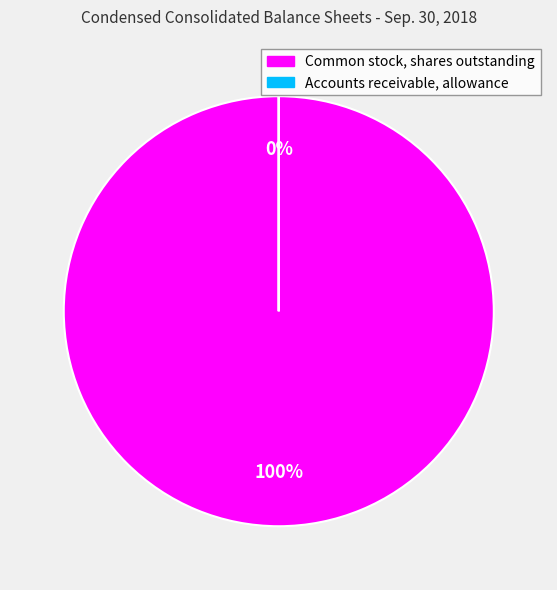

Which category has the smallest portion of the pie?

Accounts receivable, allowance